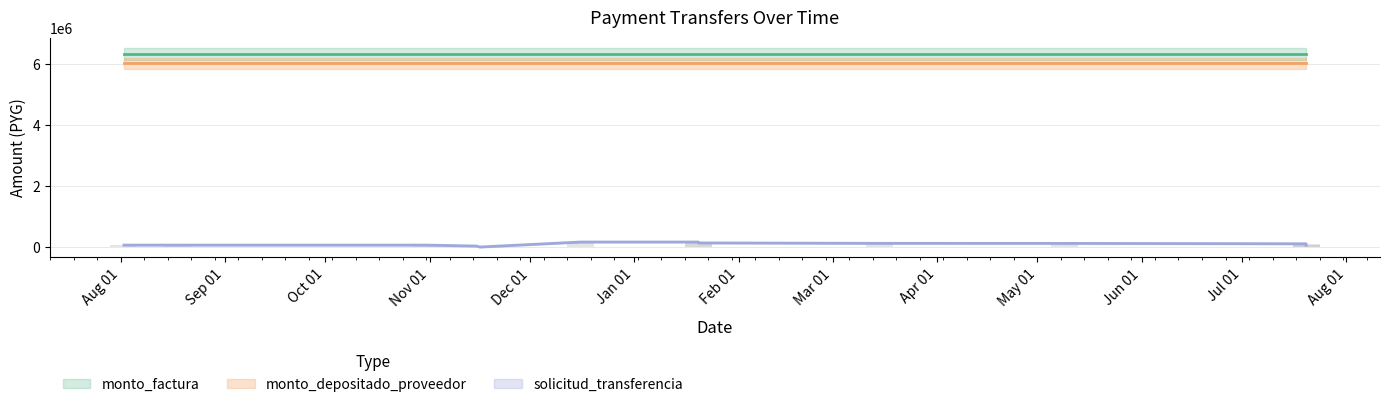

Are the bars grouped side by side (vs. stacked)?

Yes